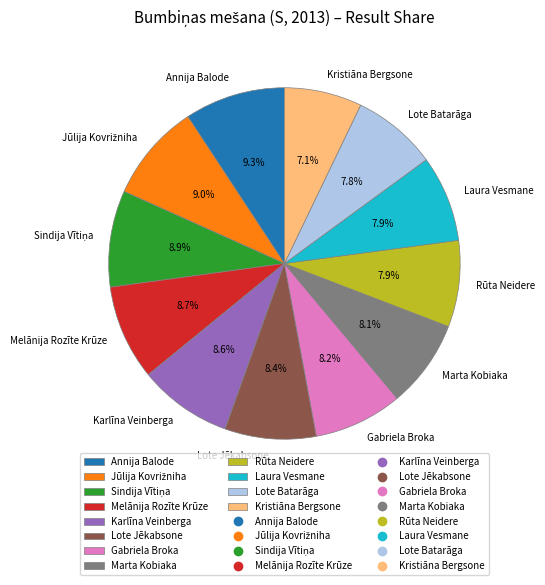

Is the sum of Laura Vesmane and Lote Batarāga greater than half?

No